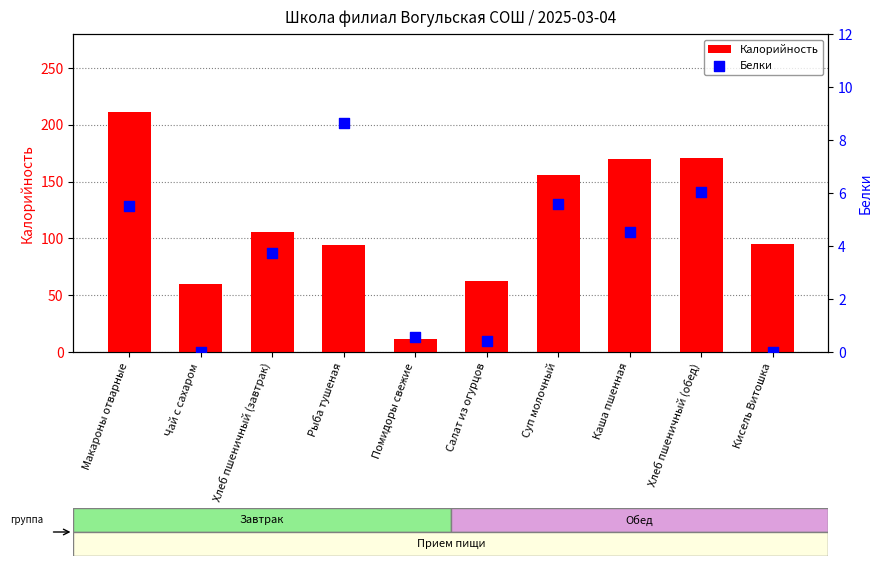

What are all the series names shown in the legend?

Калорийность, Белки